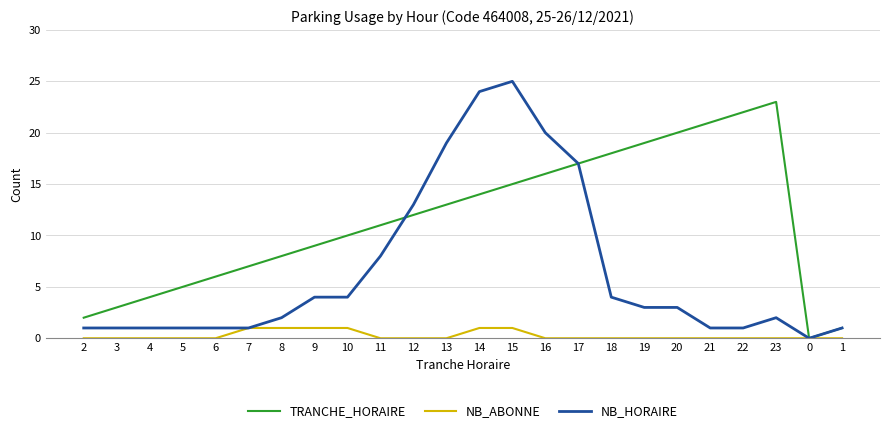

What position from the left is 2?

1